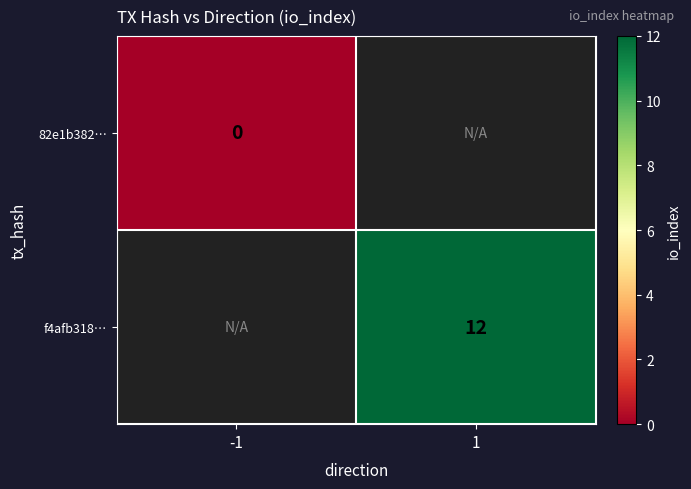

The f4afb318… series shows 16 at 1. True or false?

False